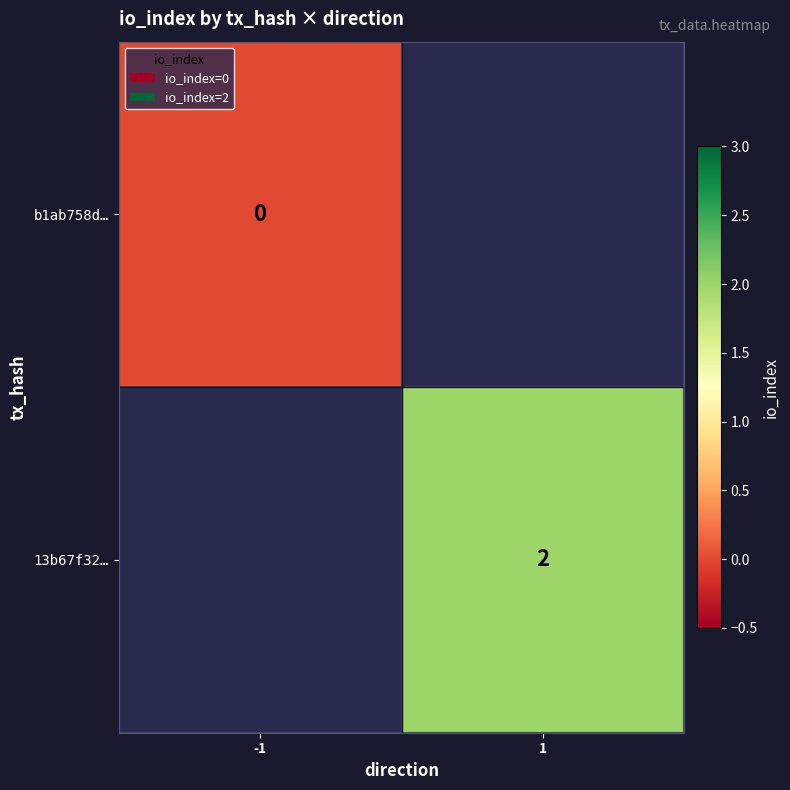

Which label corresponds to the smallest value in the chart?

-1